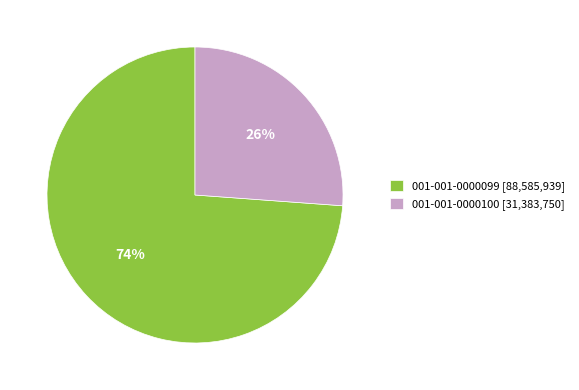

To the nearest percent, what percentage of the pie is 001-001-0000100?

26%